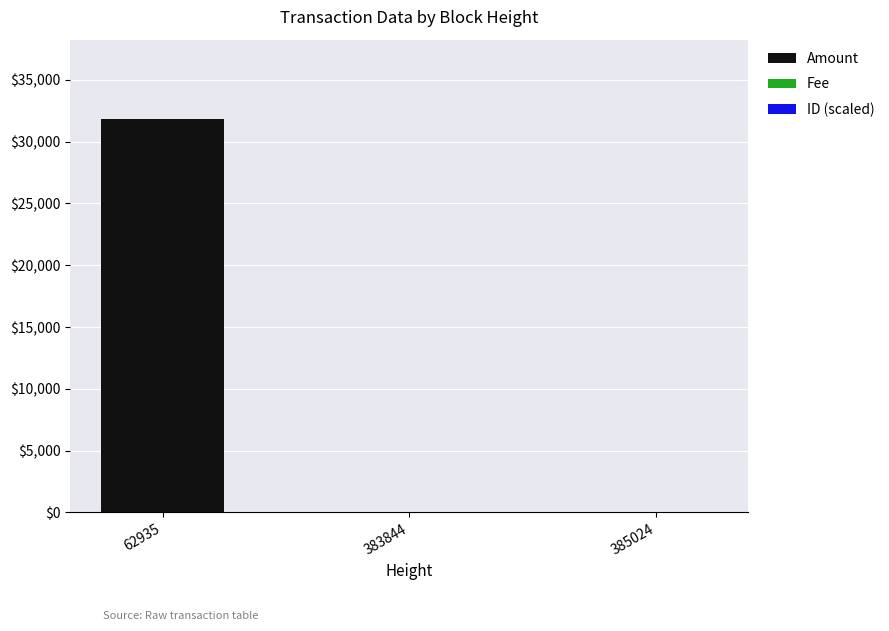

At which category is the sum across all series the highest?

62935